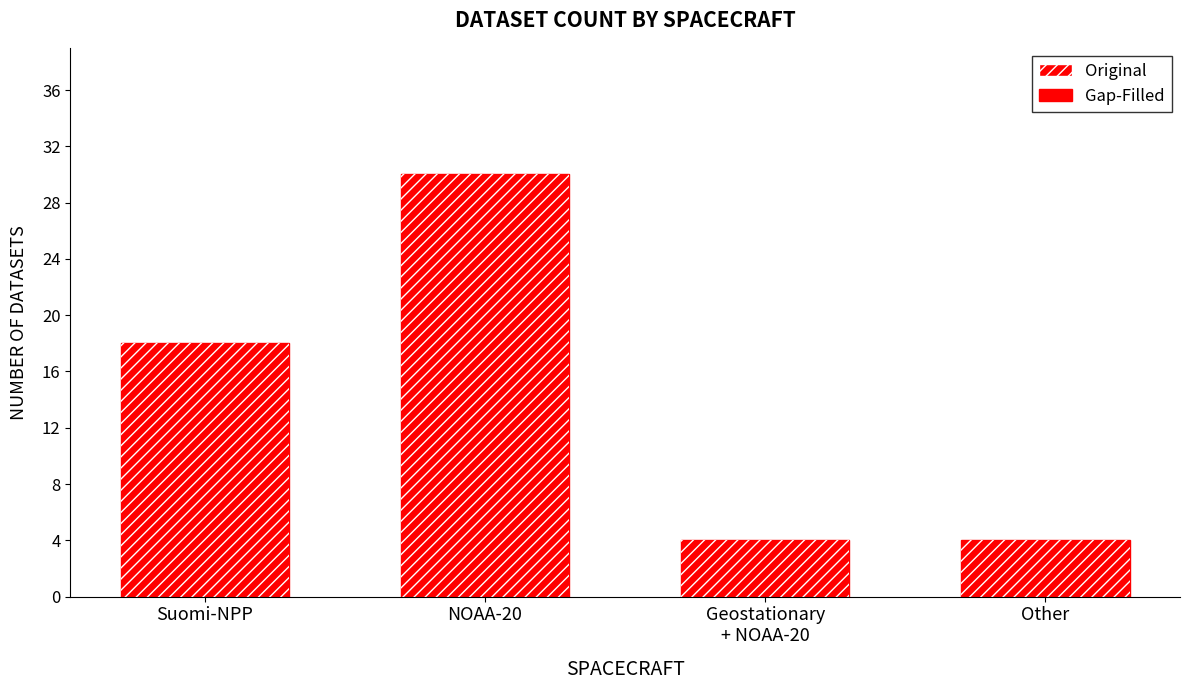

What is the sum of the Original values at Suomi-NPP and NOAA-20?

48